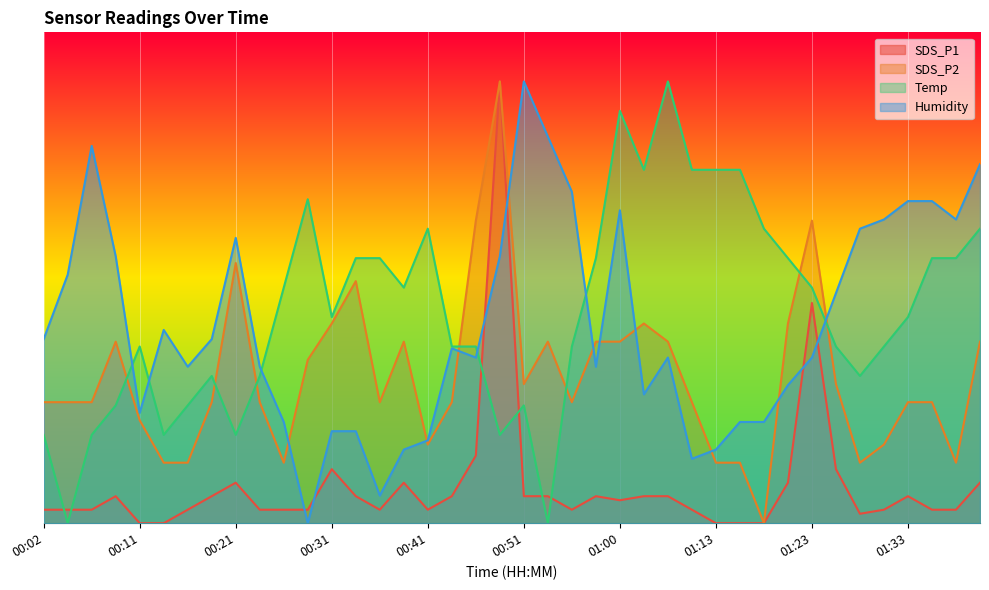

Which series changed the most between 00:51 and 00:53?

Temp